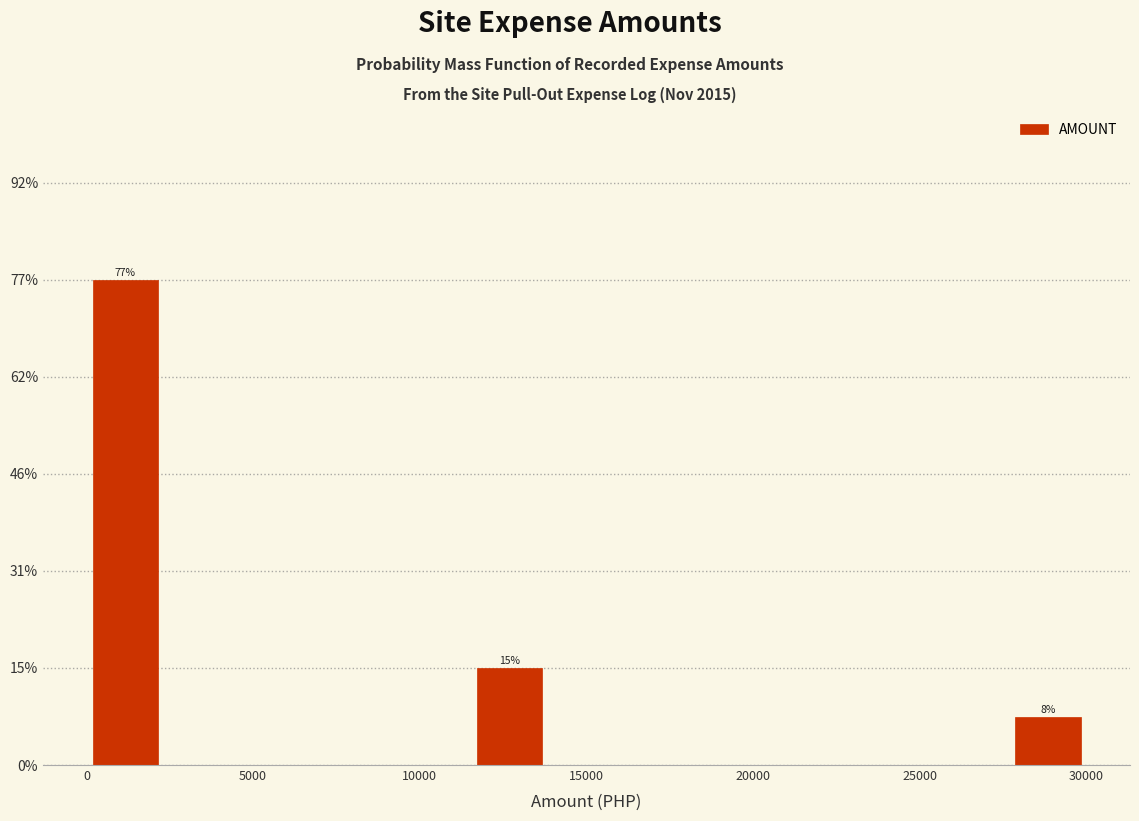

Over which range of the x-axis is the bar tallest?

0 to 2500